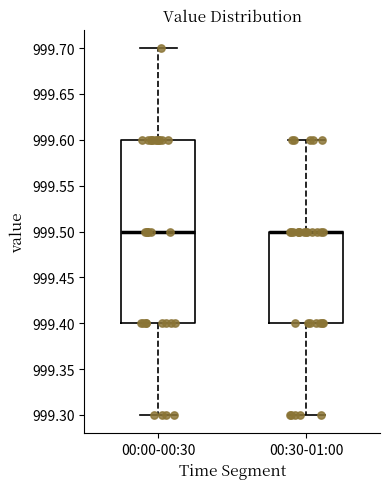

Reading left to right, transcribe this box plot: for each box, give where its median line is, the range the box spans, and where its two whiskers end, as read against the y-axis. The values are not printed on the chart, so give them approximately, as read against the axis.

00:00-00:30: median 999.5, box 999.4 to 999.6, whiskers 999.3 to 999.7
00:30-01:00: median 999.5 (drawn on the box's upper edge), box 999.4 to 999.5, whiskers 999.3 to 999.6